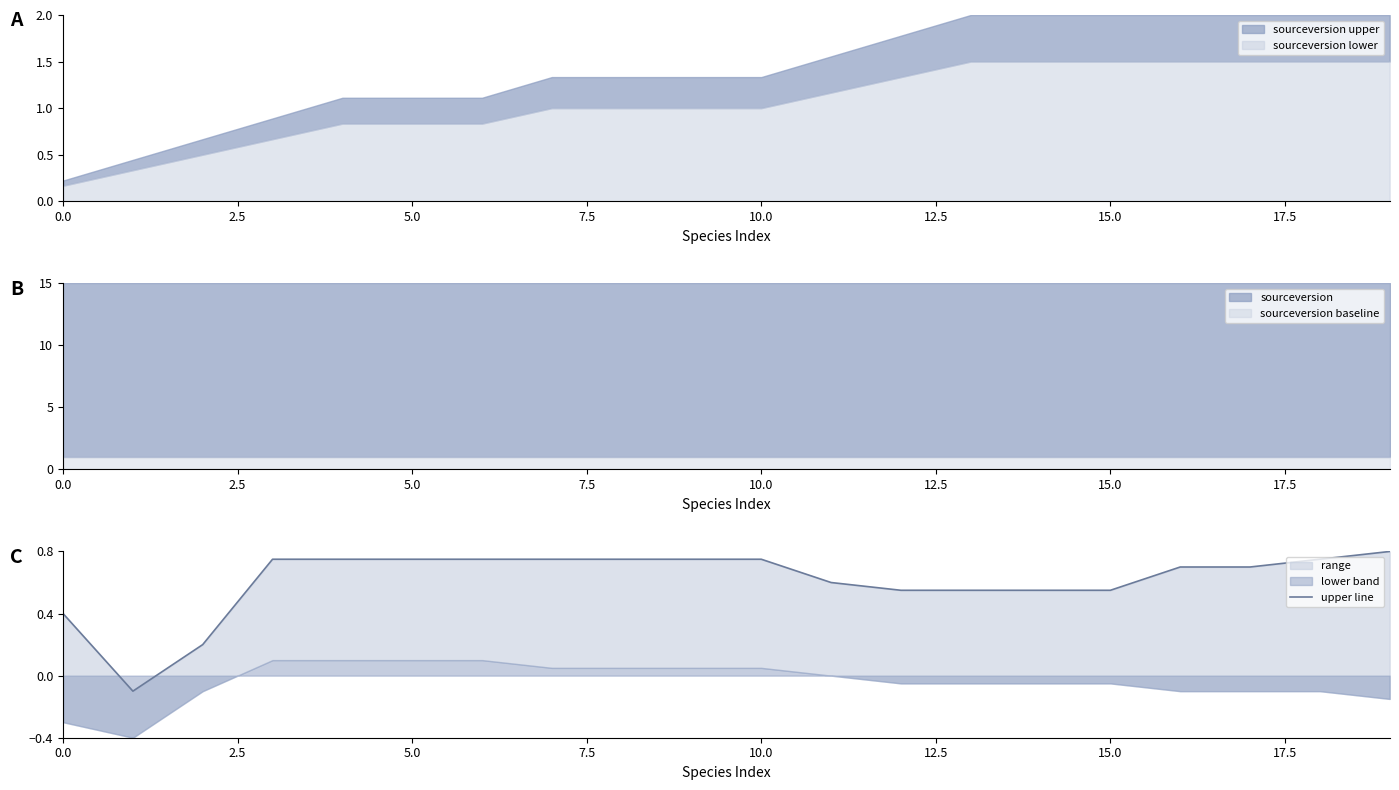

What is the label of the 5th point from the right?

15